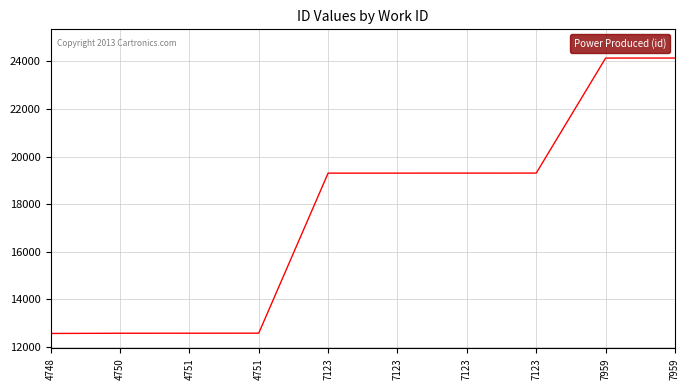

Which label corresponds to the smallest value in the chart?

4748